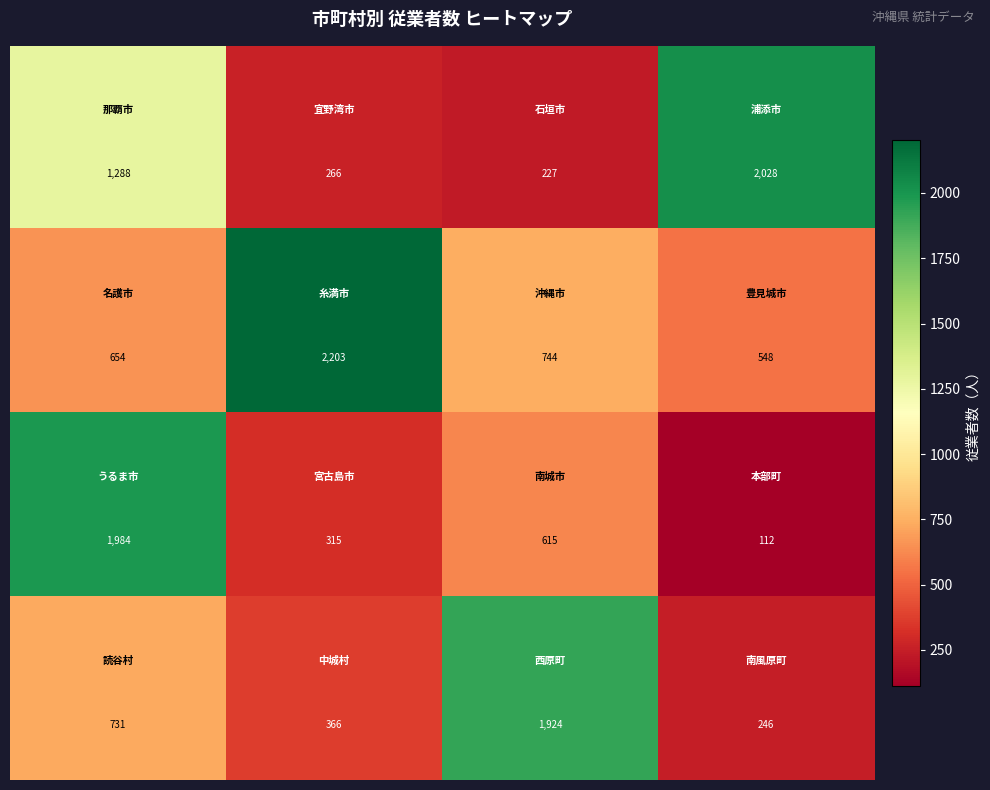

At how many categories does at least one series exceed 1910?

4